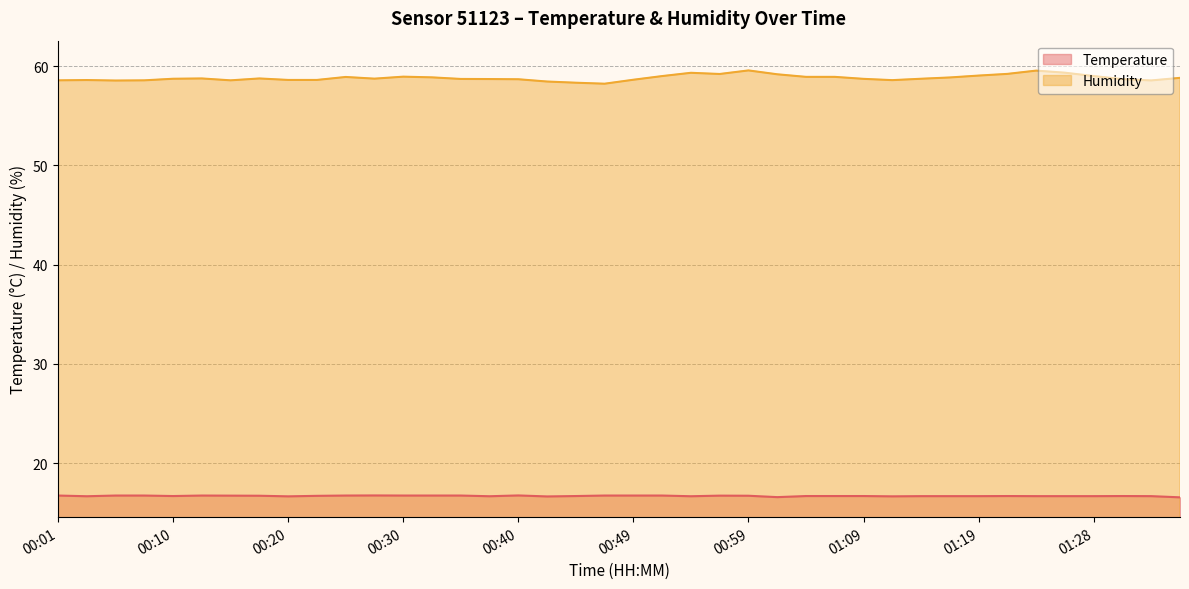

What is the minimum value shown in the chart?

16.5